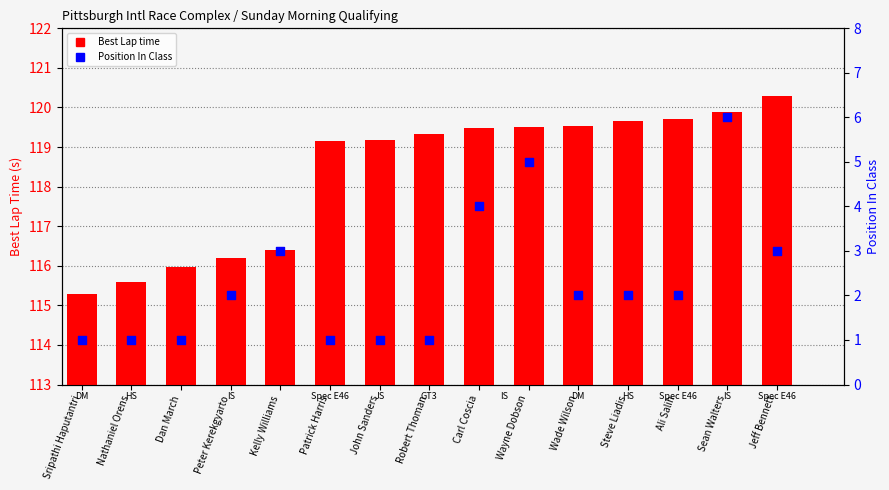

What are all the series names shown in the legend?

Best Lap time, Position In Class